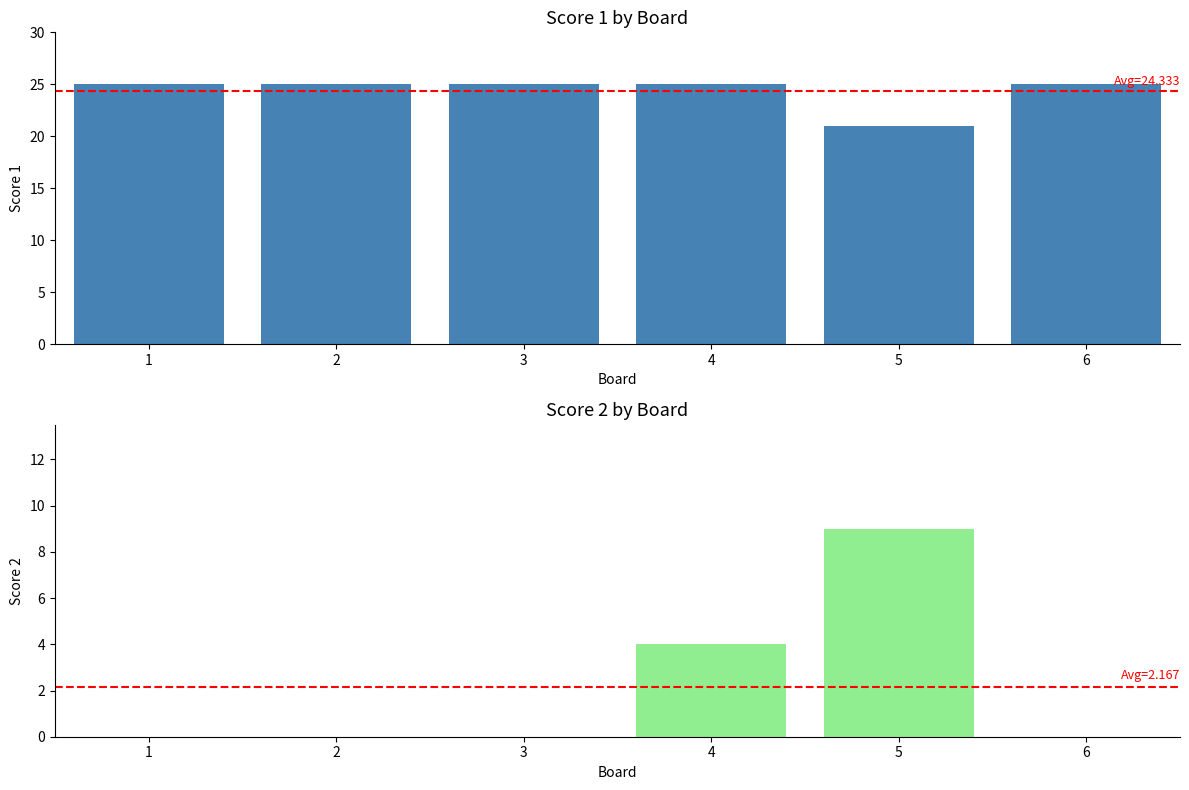

Is it true that Score 2 equals 0 at 6?

True